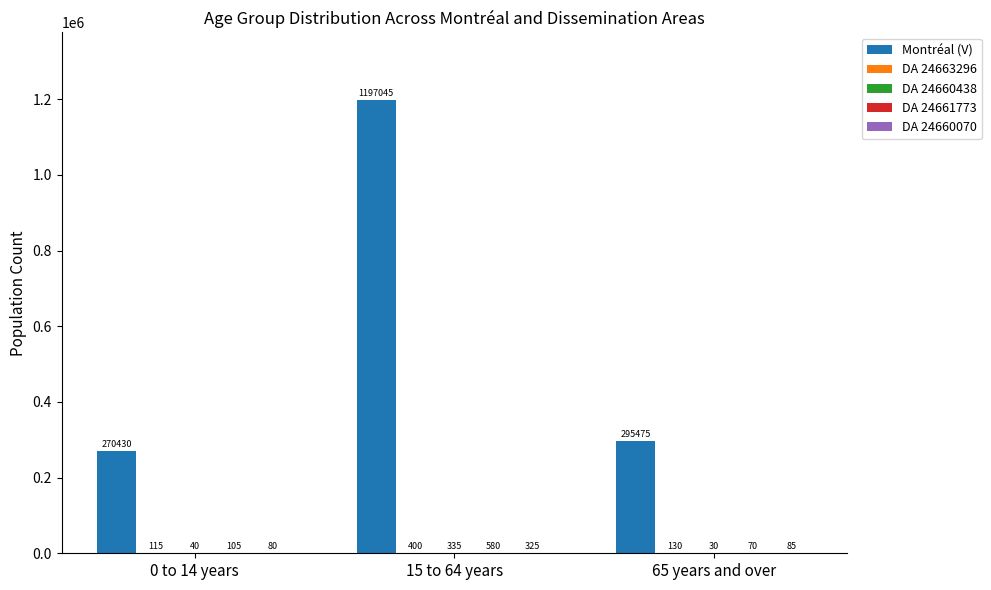

The value of Montréal (V) at 65 years and over is 295475. True or false?

True